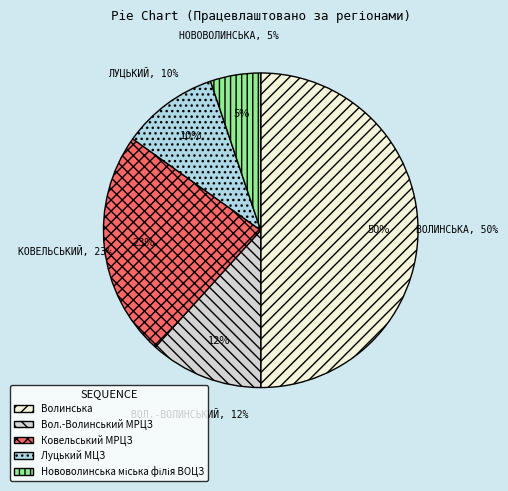

Rank the categories by value from highest to lowest.

Волинська, Ковельський МРЦЗ, Вол.-Волинський МРЦЗ, Луцький МЦЗ, Нововолинська міська філія ВОЦЗ